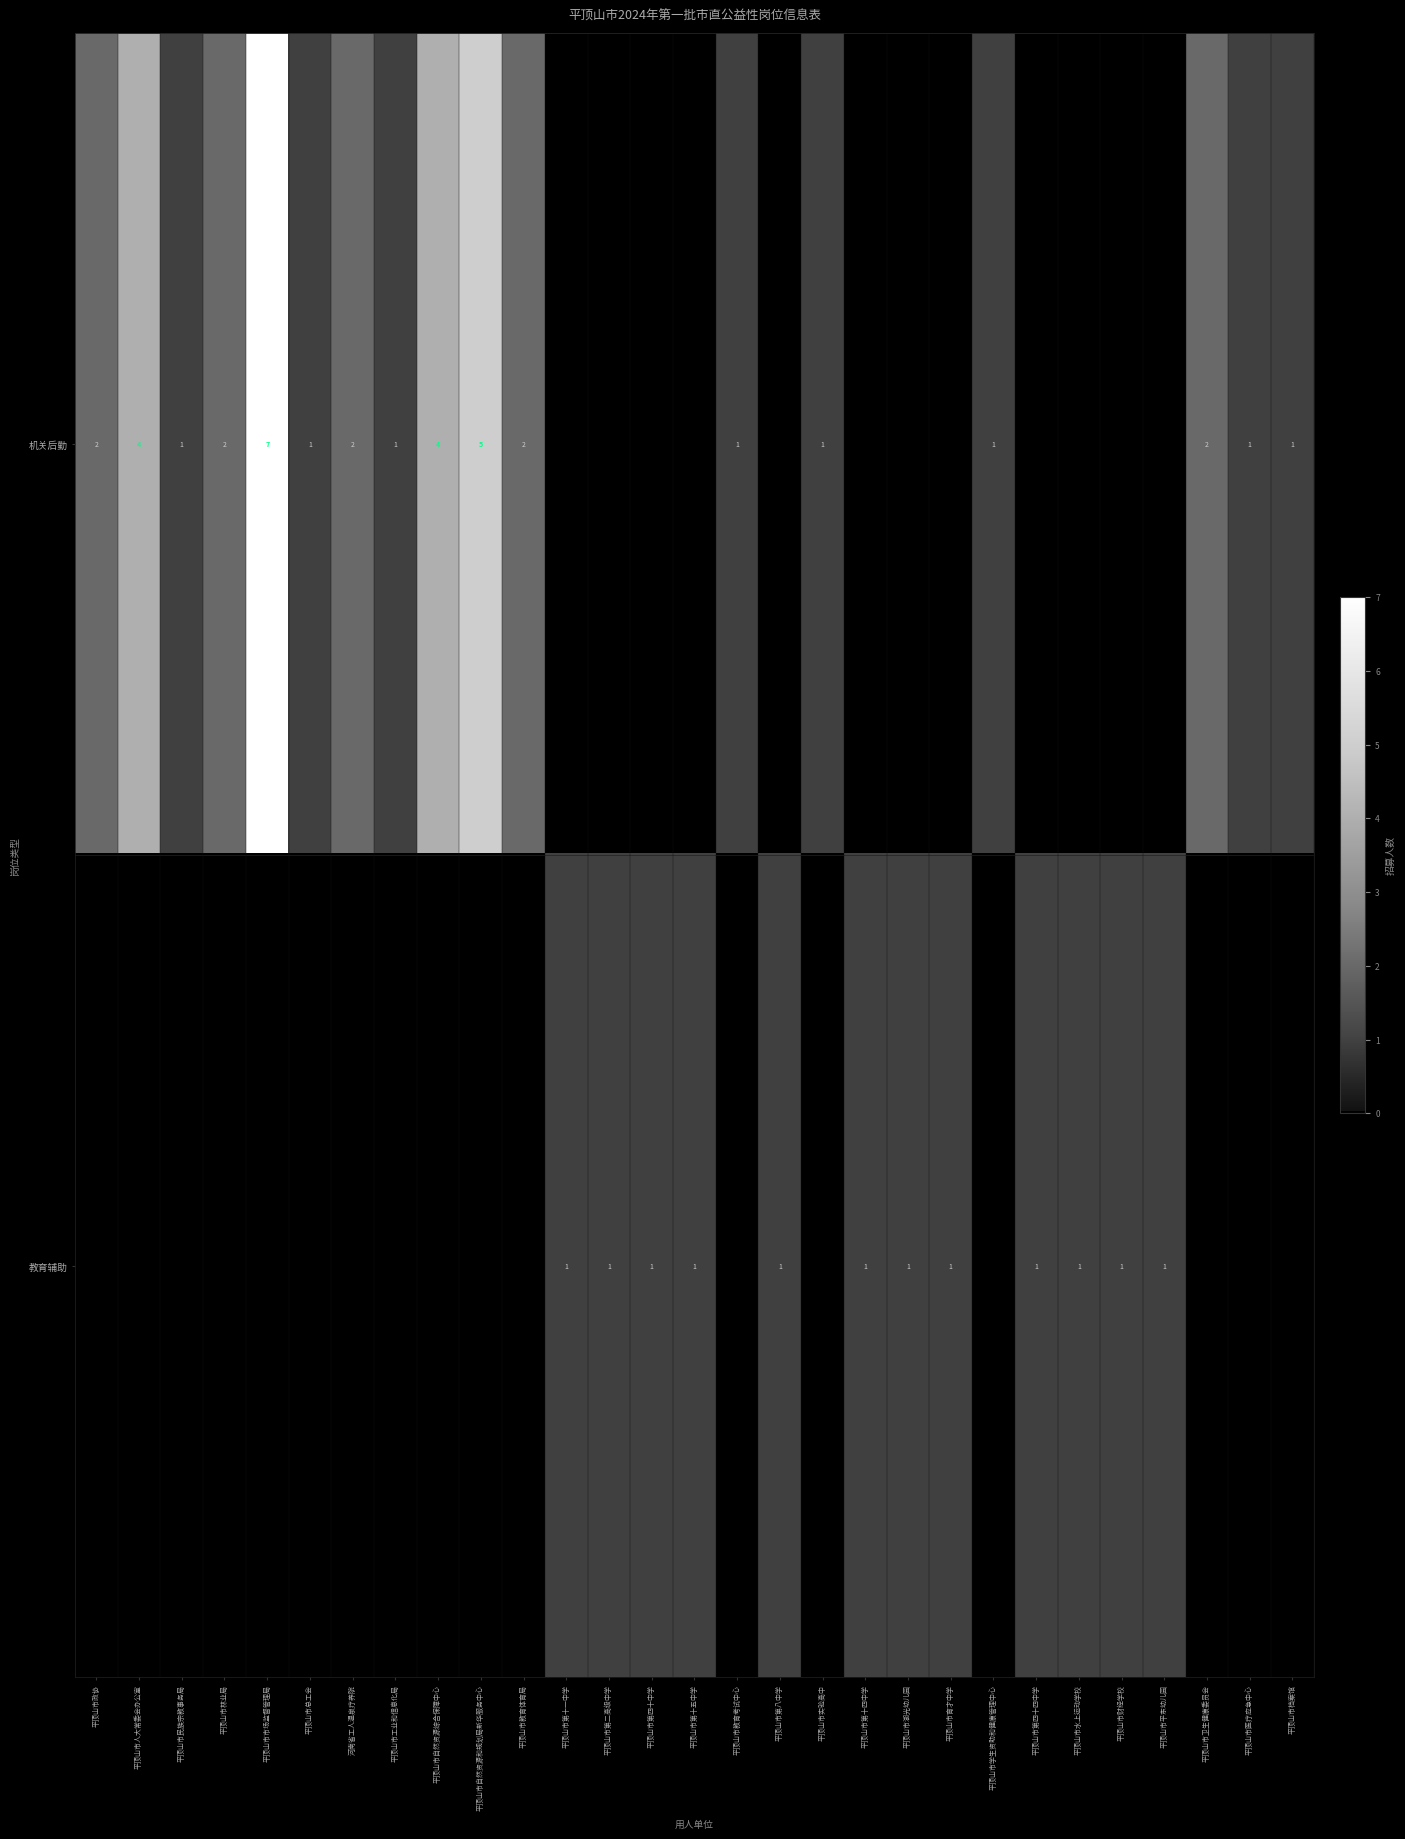

The value of 机关后勤 at 平顶山市医疗应急中心 is 1. True or false?

True